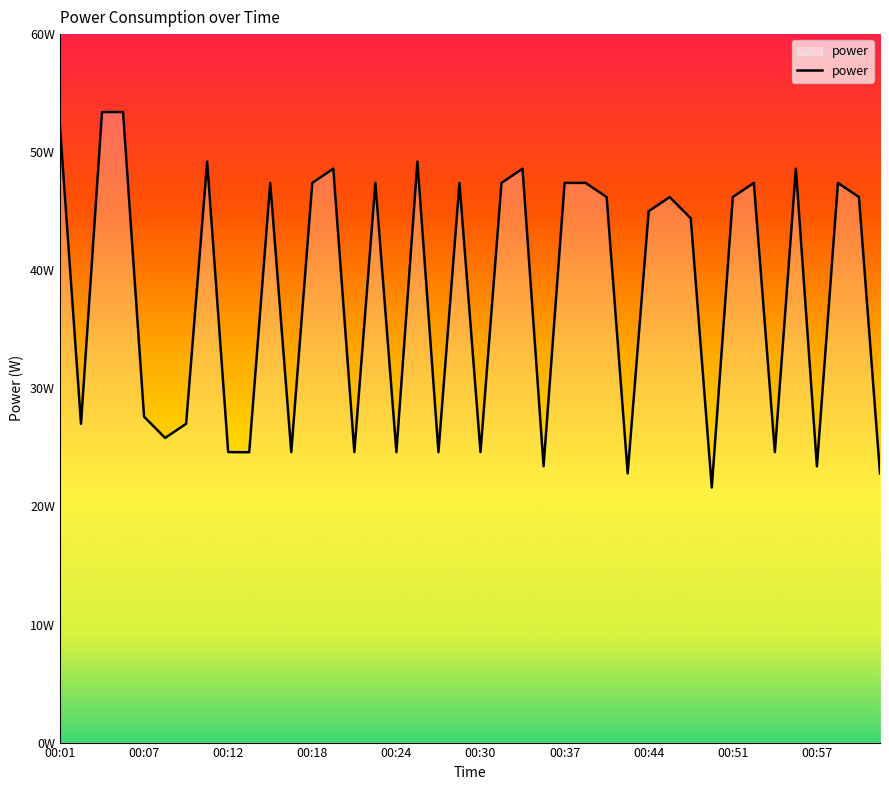

Where does the data first go above 46?

00:01